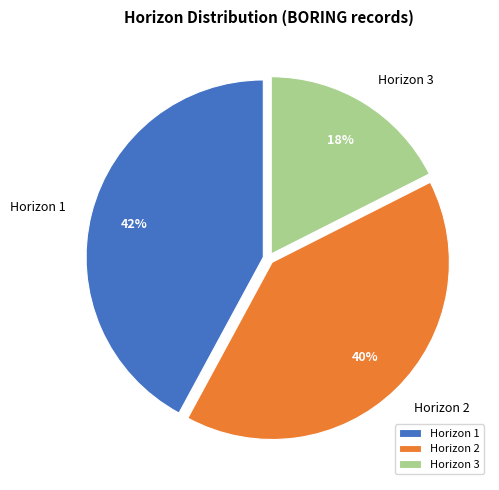

To the nearest percent, what is the average slice percentage?

33%